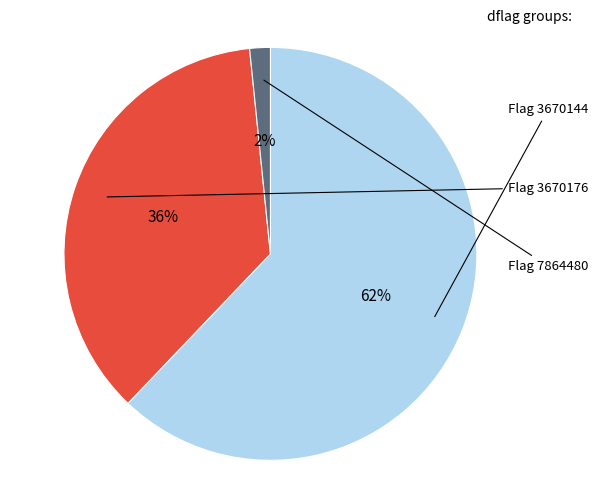

To the nearest percent, what is the average slice percentage?

33%